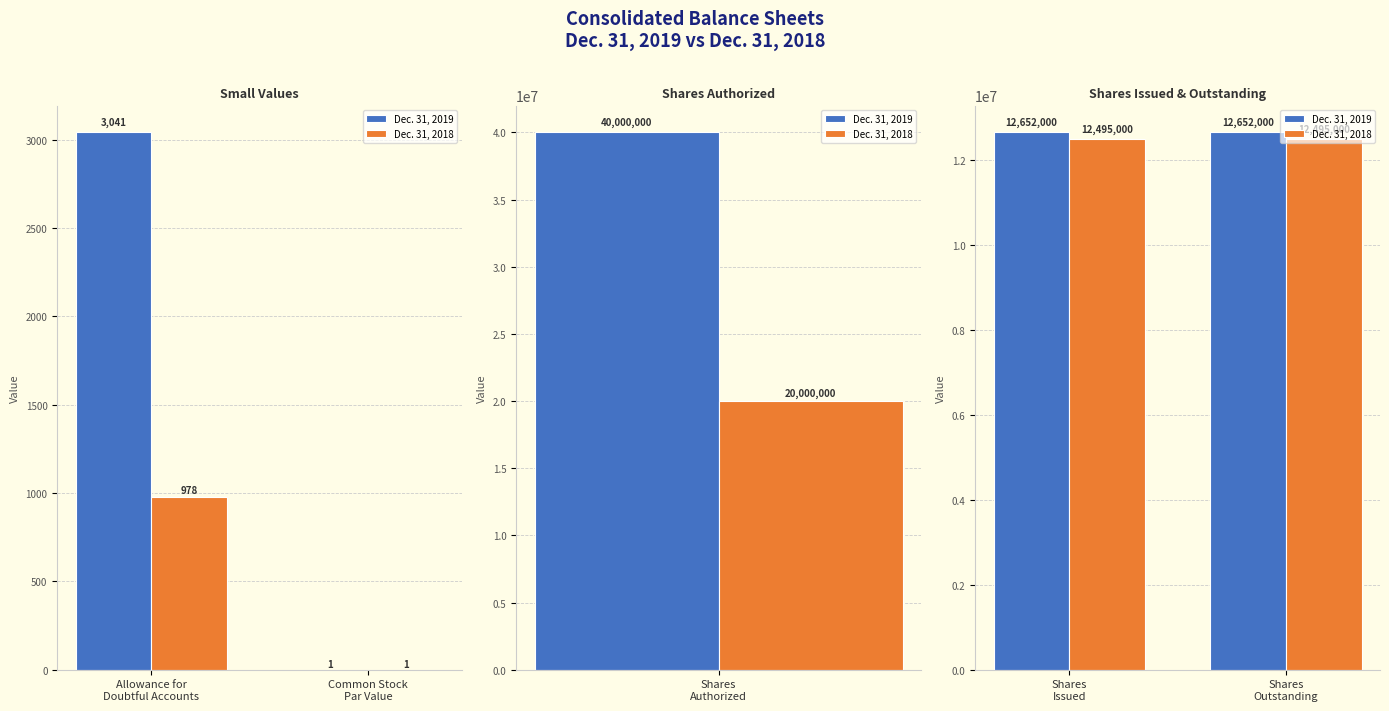

List the series in order of their peak value, highest first.

Dec. 31, 2019, Dec. 31, 2018